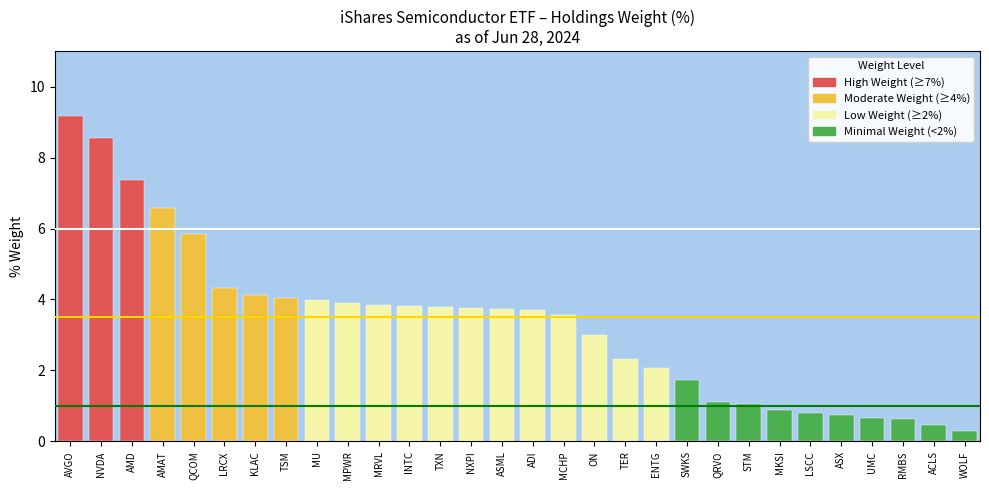

True or false: the data shows 8.9 at AMAT.

False